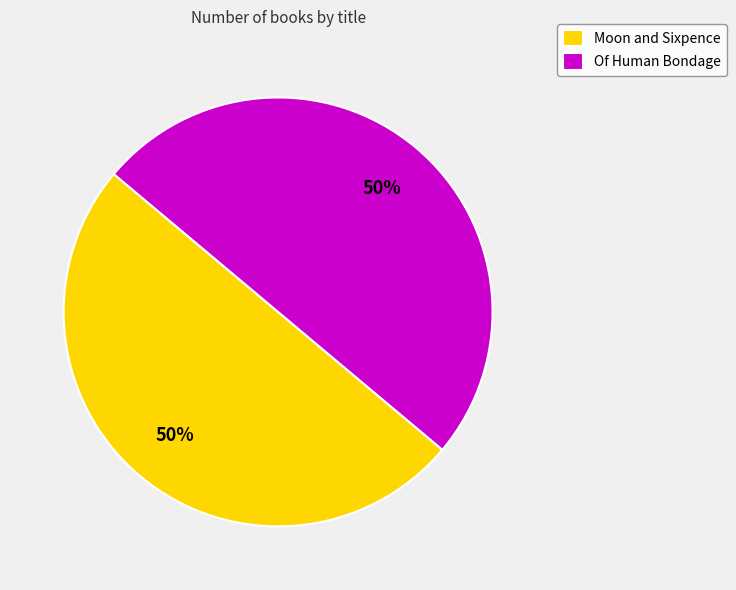

To the nearest percent, what is the average slice percentage?

50%